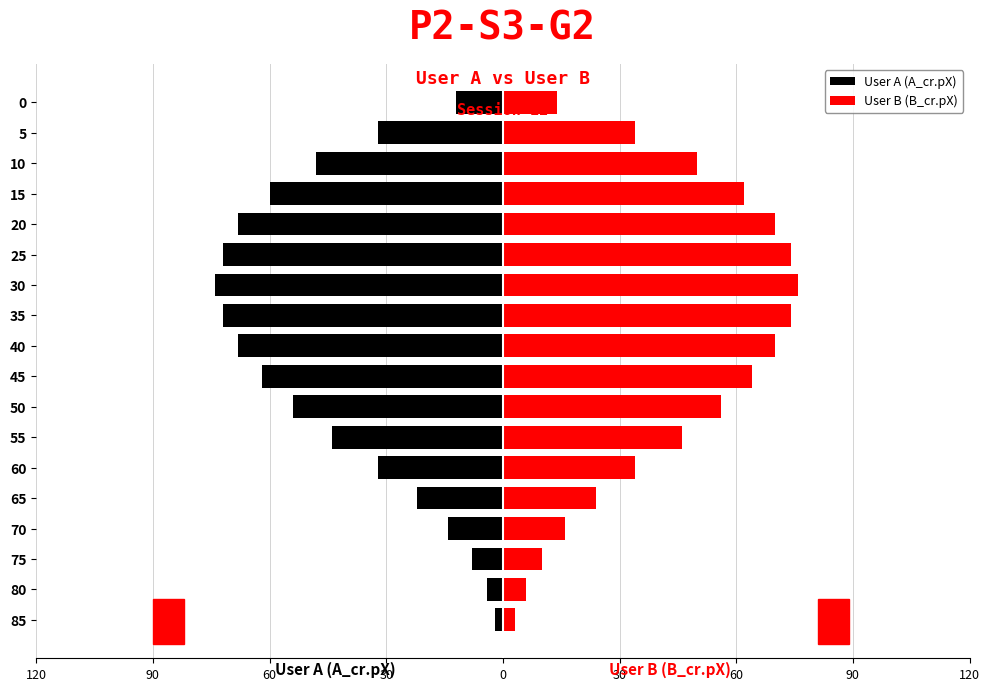

Is it true that User A (A_cr.pX) equals -13 at 50?

False